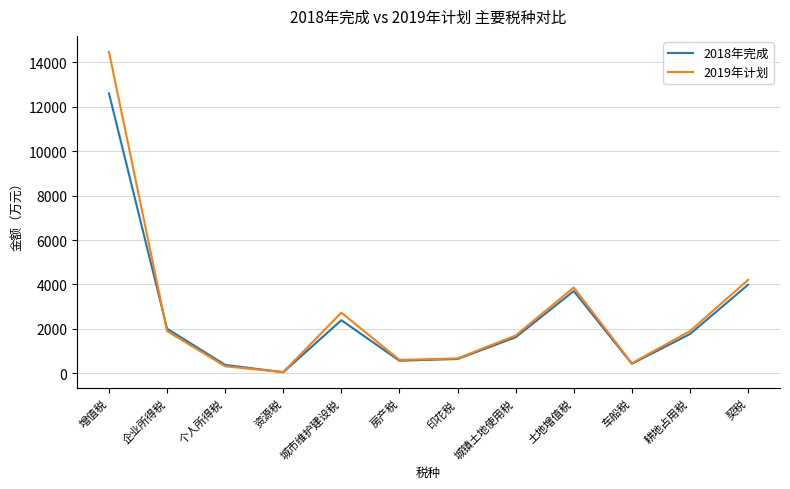

Rank the series by their maximum value, from highest to lowest.

2019年计划, 2018年完成